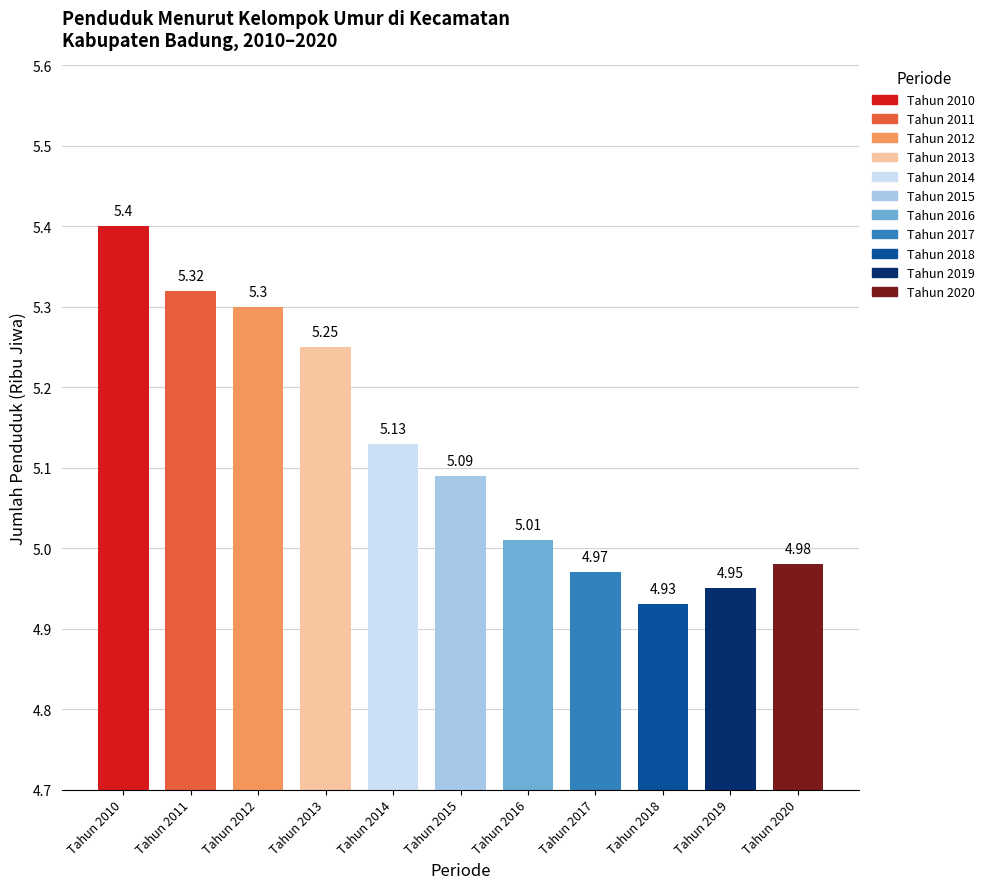

How many data points are less than 5?

4